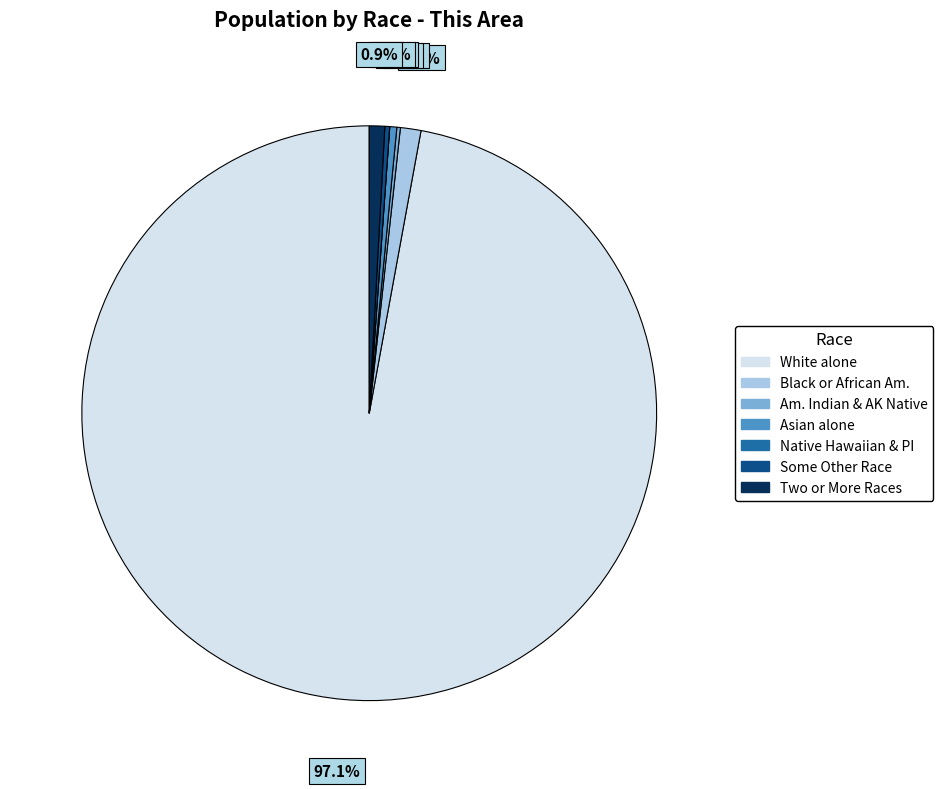

To the nearest percent, what is the average slice percentage?

14%